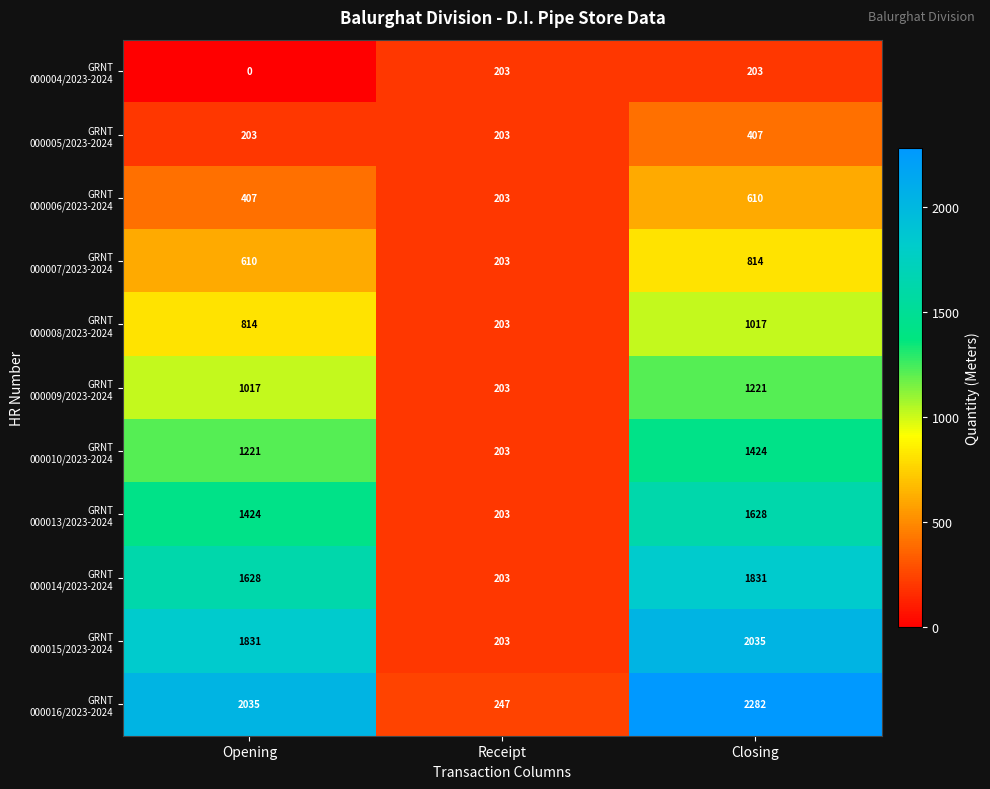

What is the total value across all series at Closing?

13472